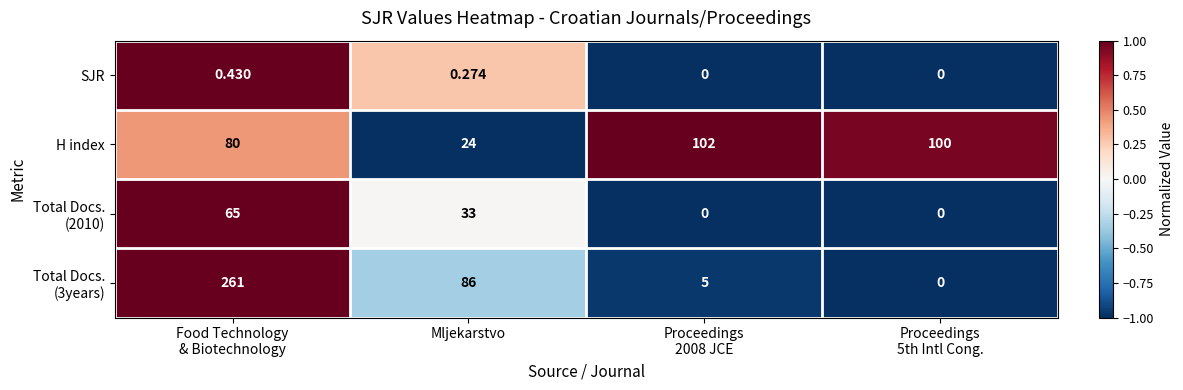

How many categories are shown in the chart?

4